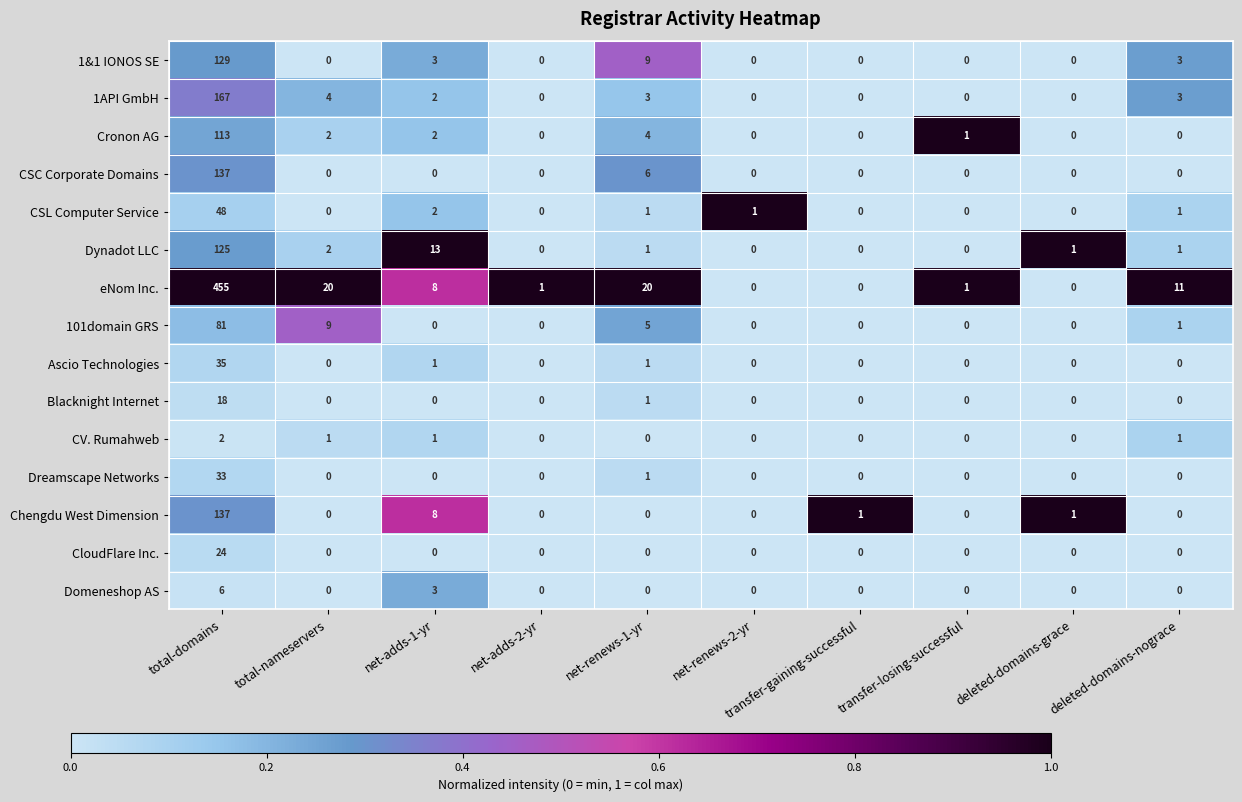

Is the value of Ascio Technologies at deleted-domains-nograce greater than the value of Dynadot LLC at total-nameservers?

No